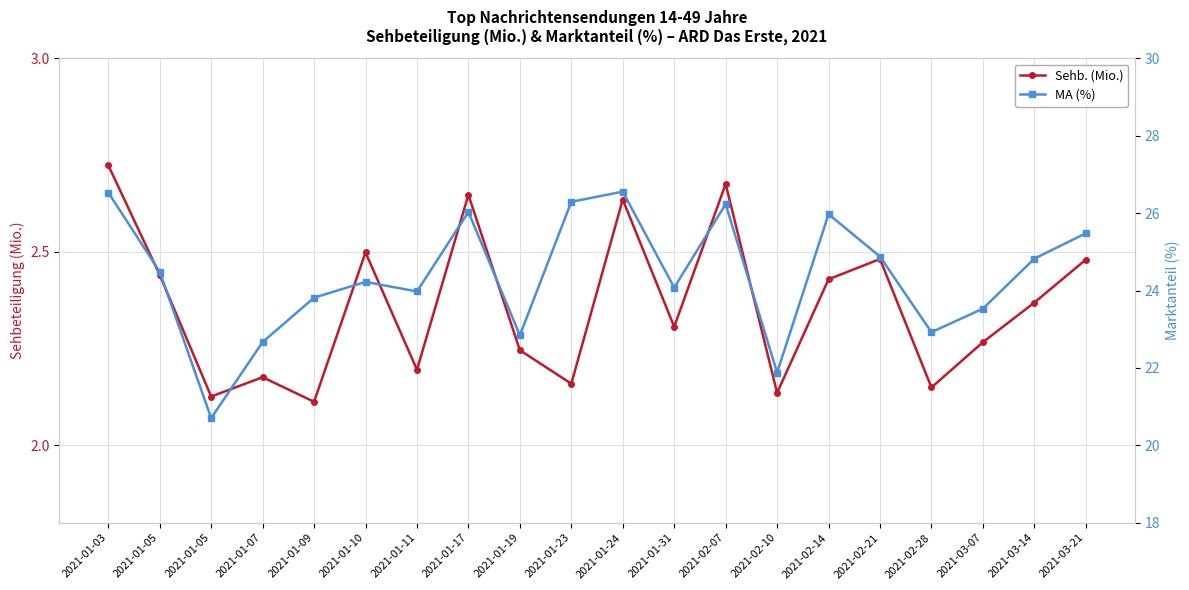

What is the difference between the second highest and second lowest values in the Sehb. (Mio.) series?

0.5